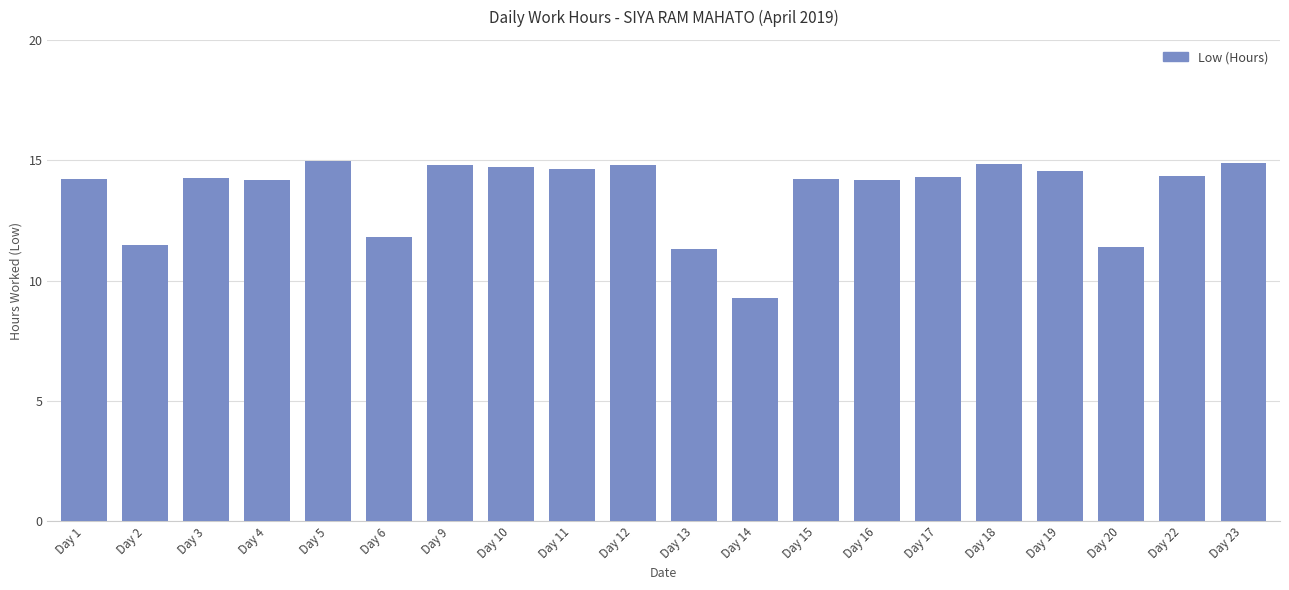

What is the sum of all values?

273.2